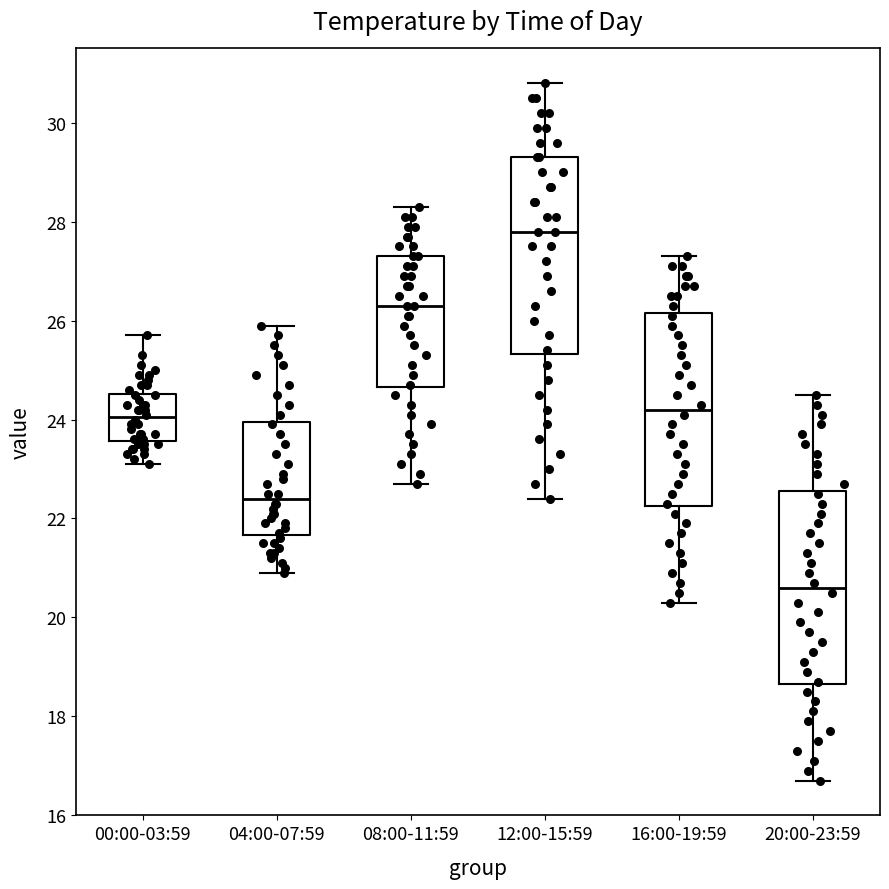

Which box's median line is the lowest?

20:00-23:59